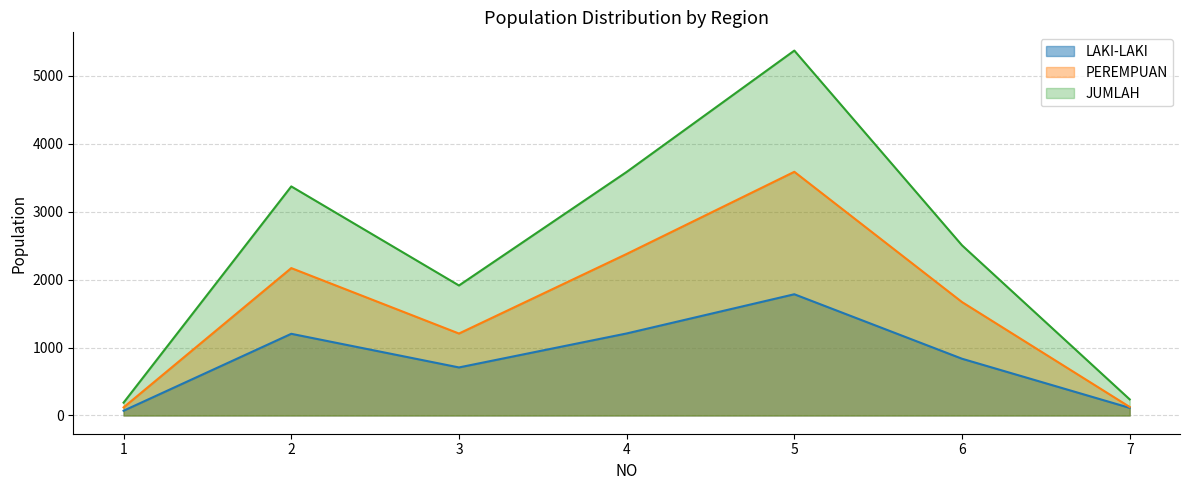

What is the smallest value displayed?

70